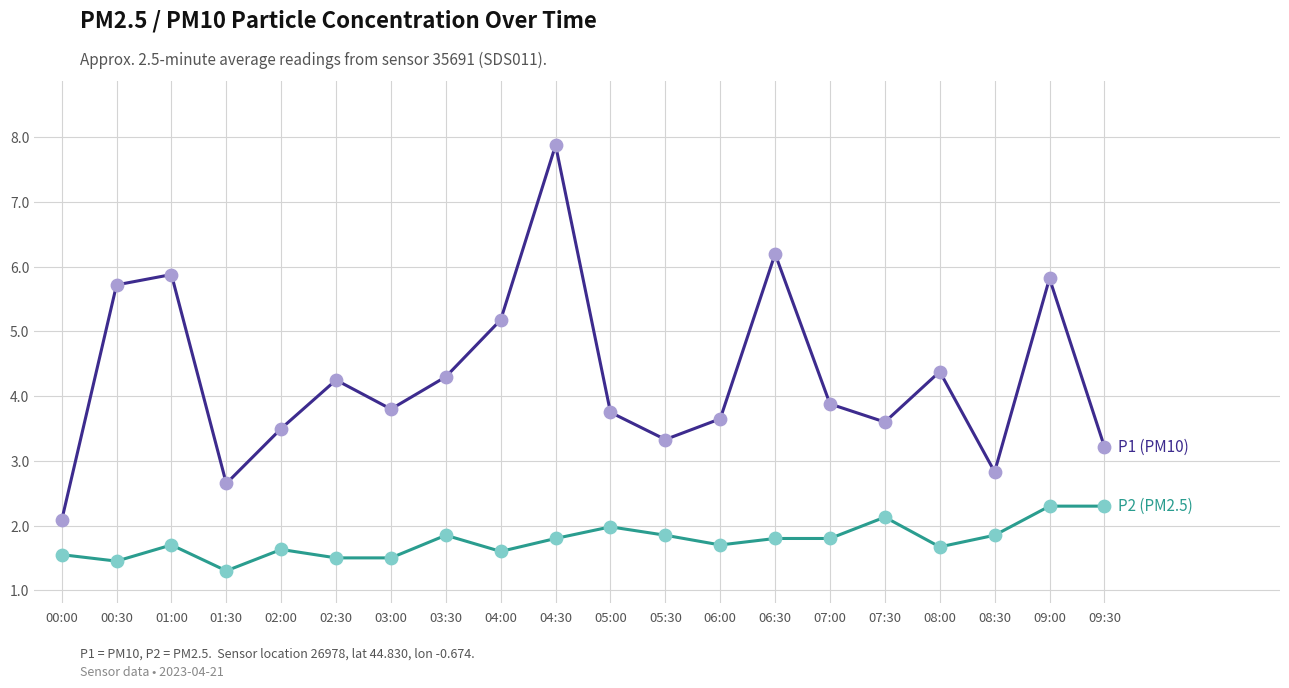

What is the spread (max minus min) of values at 05:30?

1.5